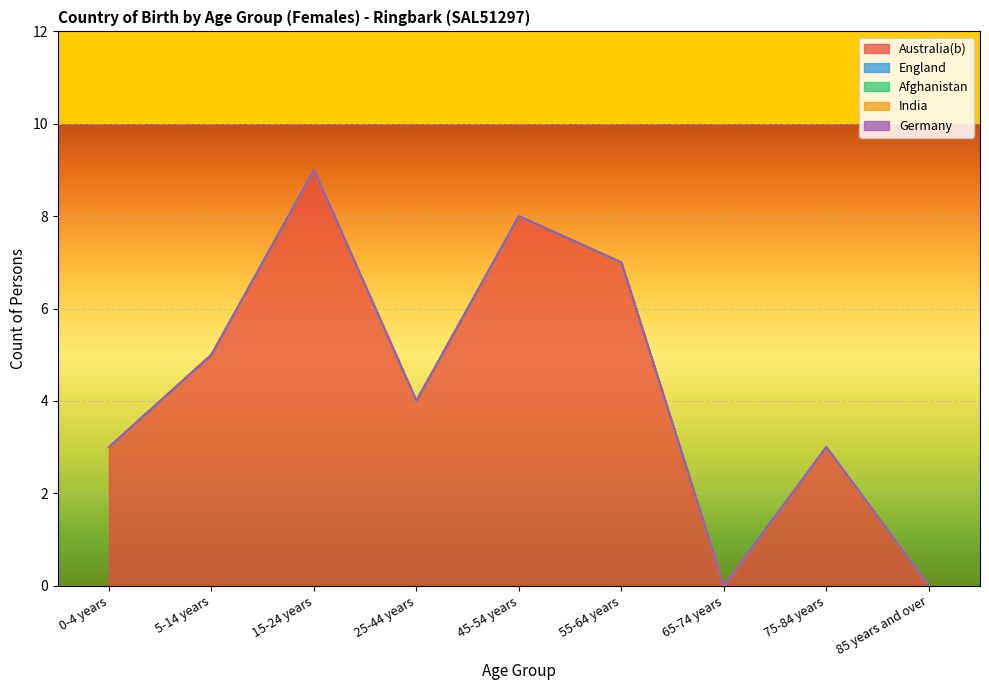

What is the label of the 1st point from the right?

85 years and over